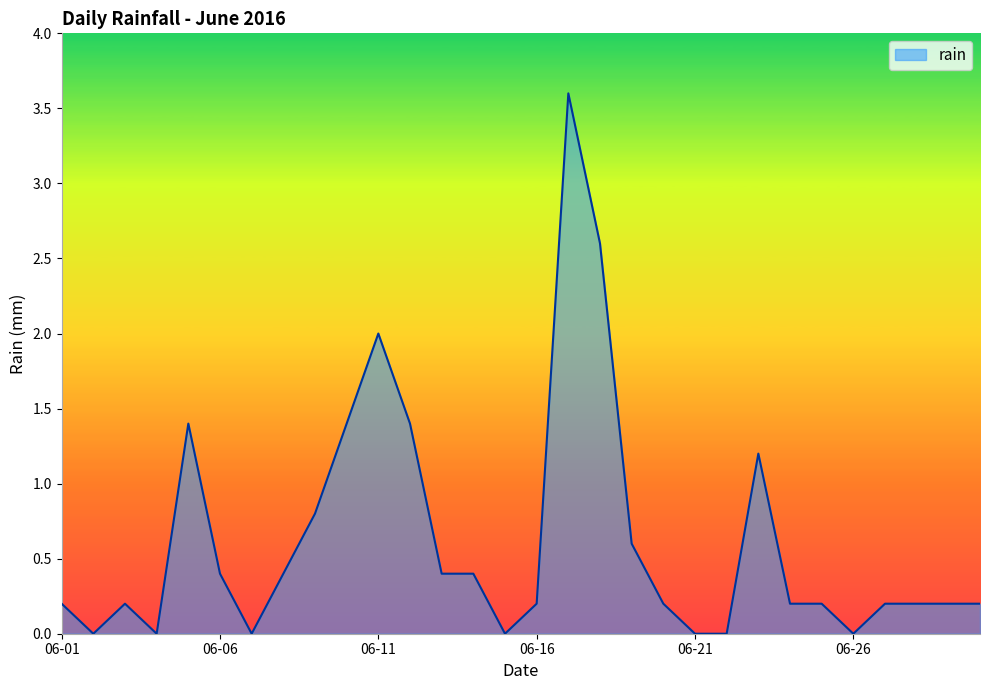

What is the difference between the maximum and minimum values?

3.6